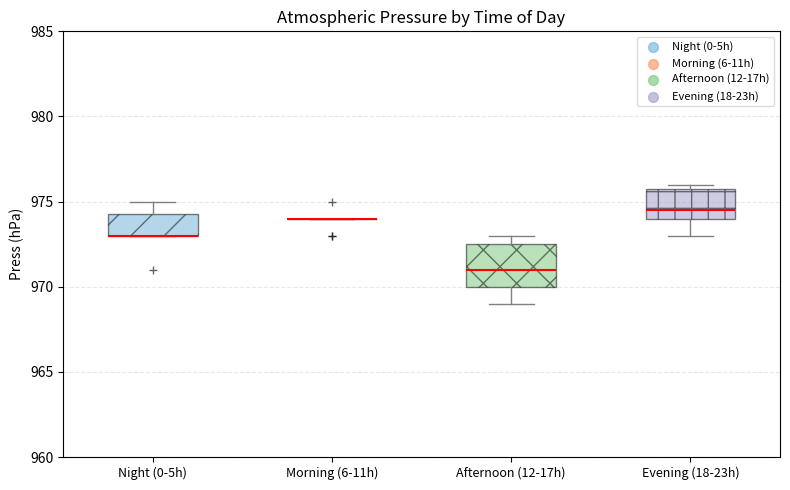

Which box is the tallest, from its lower edge to its upper edge?

Afternoon (12-17h)